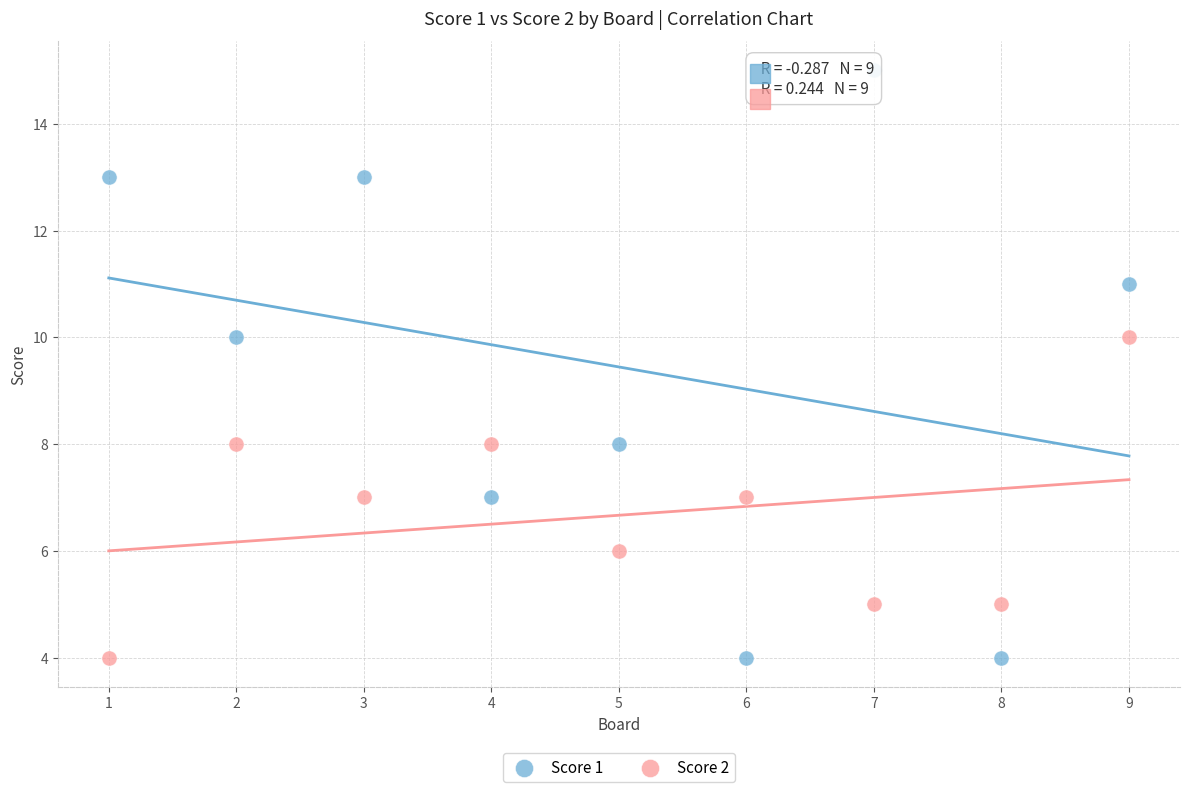

What is the X range (max minus min) for the scatter plot?

8